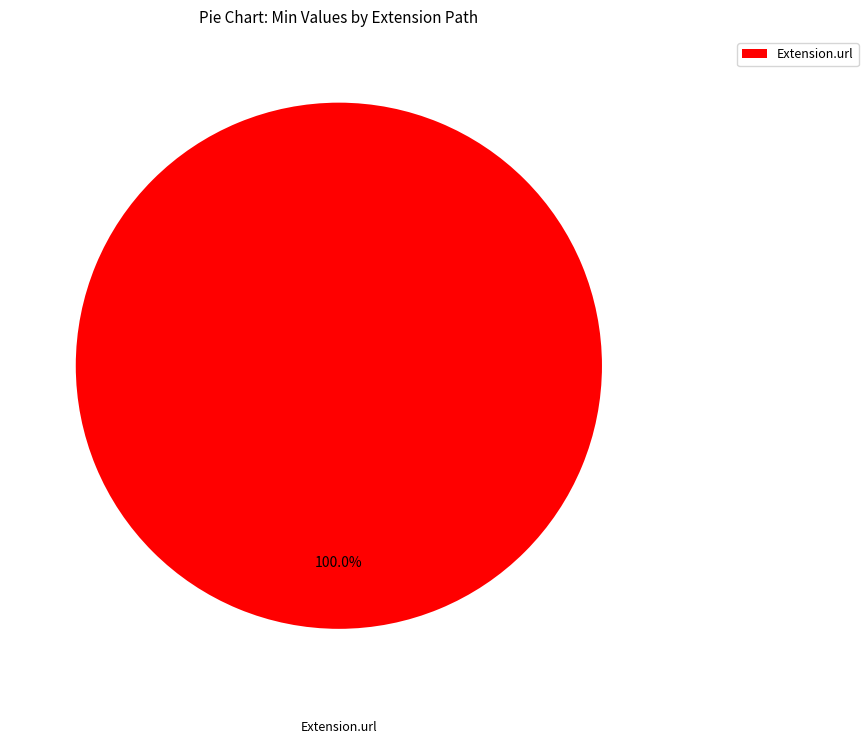

How many segments does this pie chart have?

1